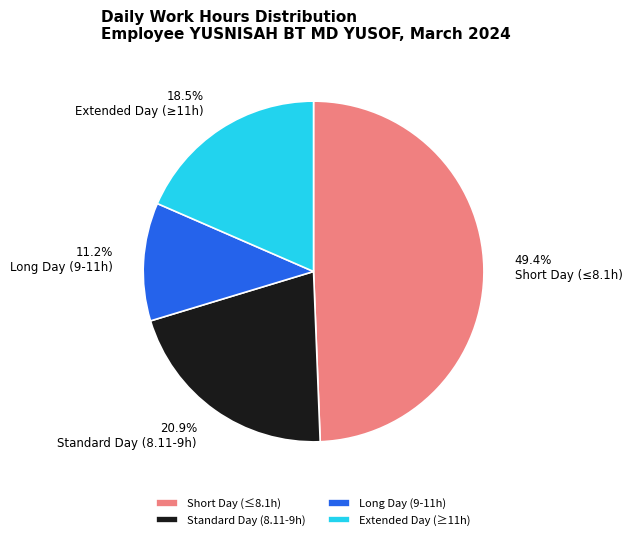

Does any single category account for the majority?

No